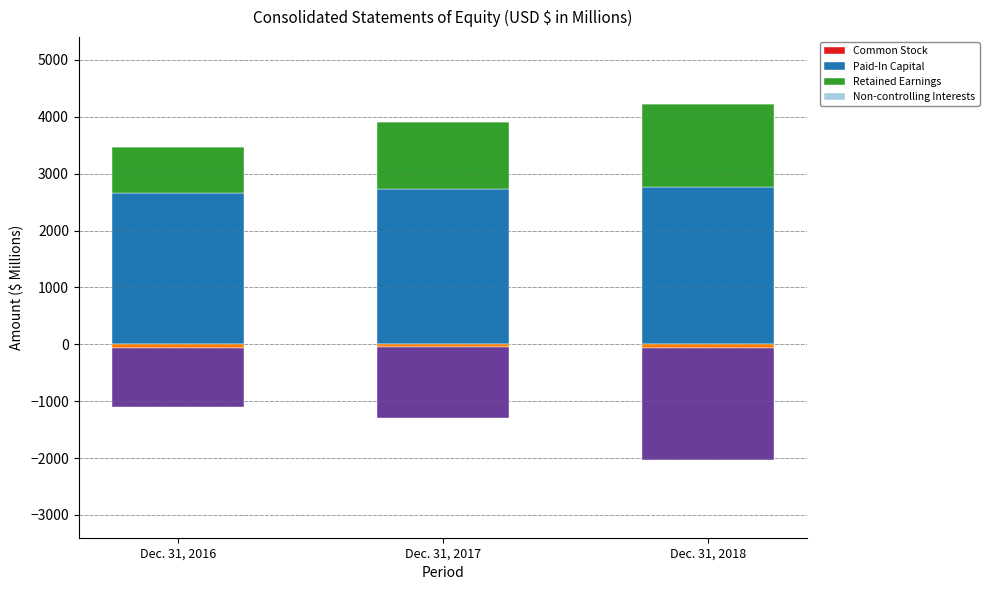

Which series changed the most between Dec. 31, 2017 and Dec. 31, 2018?

Retained Earnings